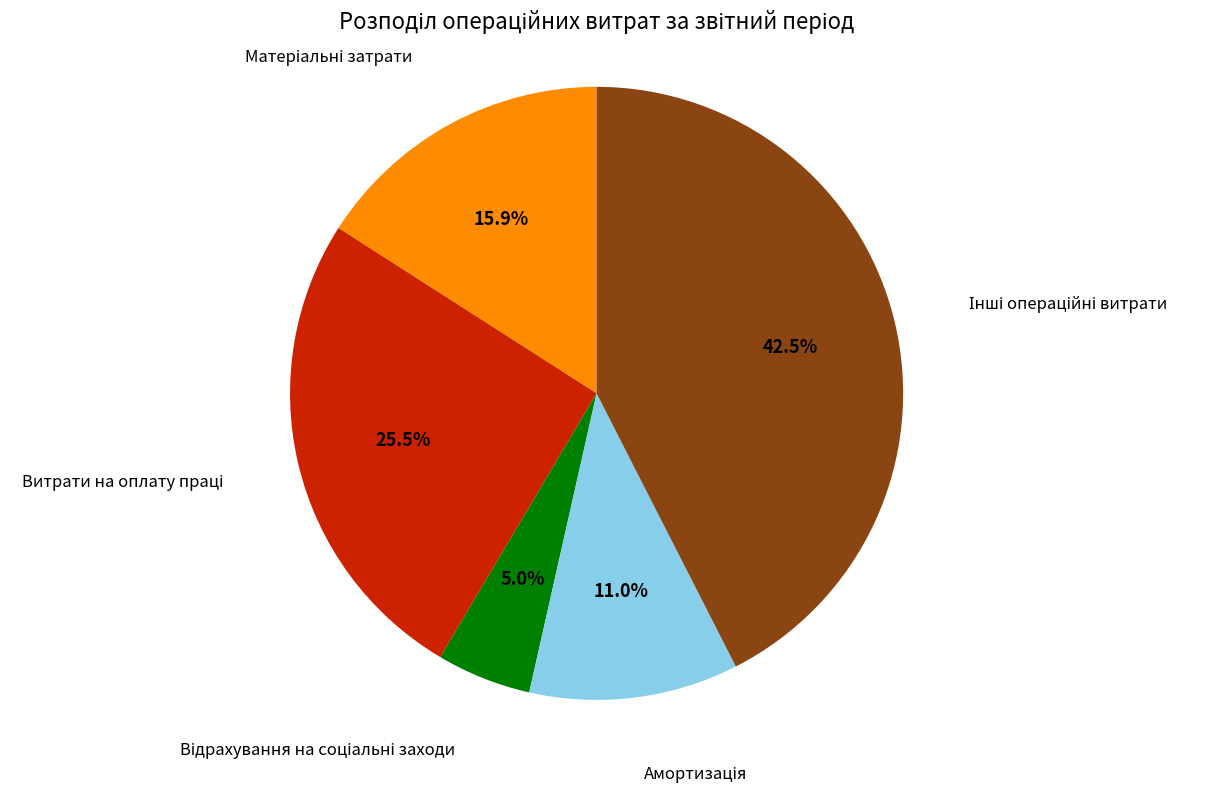

Is there a majority slice in this chart?

No